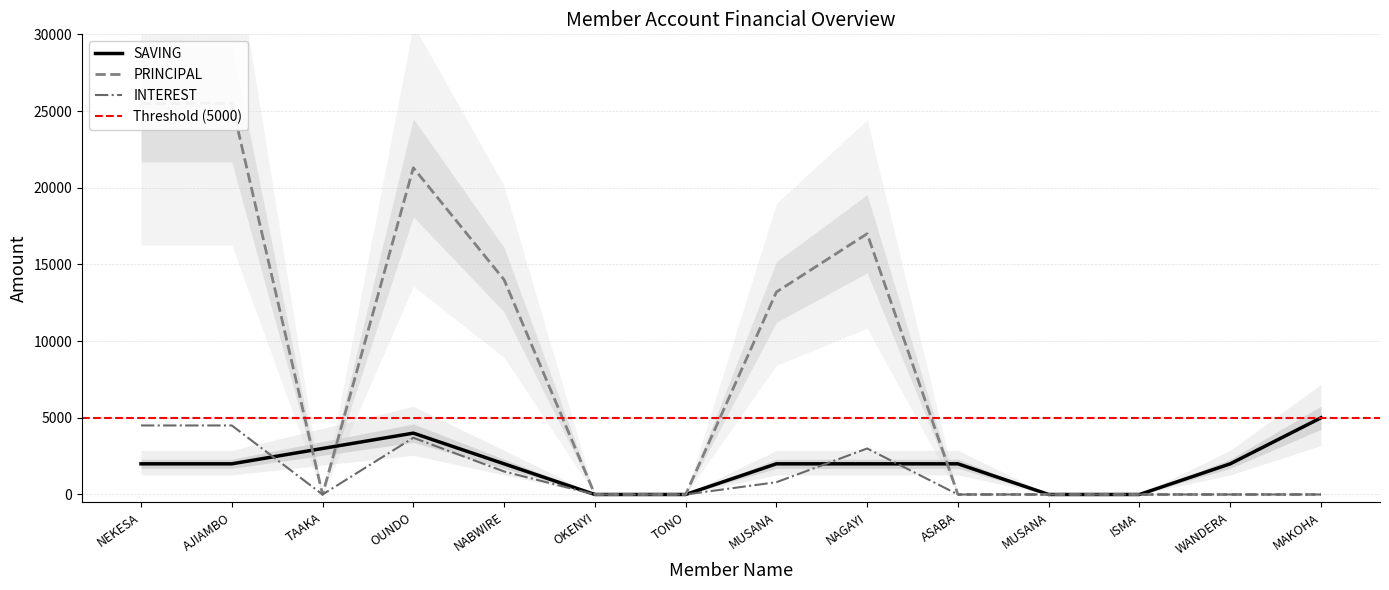

What is the approximate value of INTEREST at NEKESA?

4500